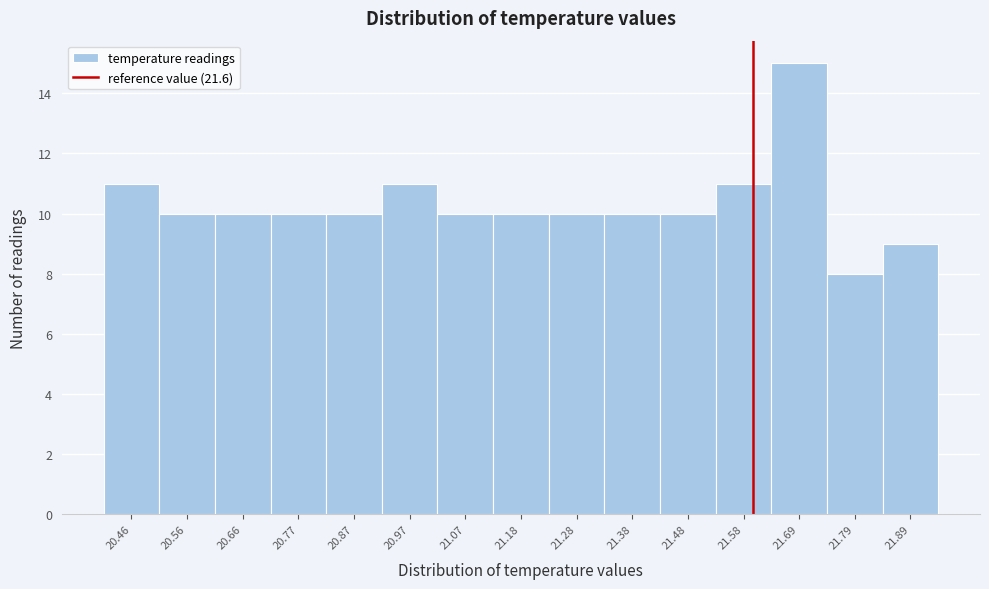

Reading left to right, transcribe this chart: for each bar, give the range it covers on the x-axis and its height. Neither the bar edges nor the heights are printed on the chart, so give them approximately, as read against the axes.

20.410 to 20.512: 11
20.512 to 20.614: 10
20.614 to 20.716: 10
20.716 to 20.818: 10
20.818 to 20.920: 10
20.920 to 21.022: 11
21.022 to 21.124: 10
21.124 to 21.226: 10
21.226 to 21.328: 10
21.328 to 21.430: 10
21.430 to 21.532: 10
21.532 to 21.634: 11
21.634 to 21.736: 15
21.736 to 21.838: 8
21.838 to 21.940: 9